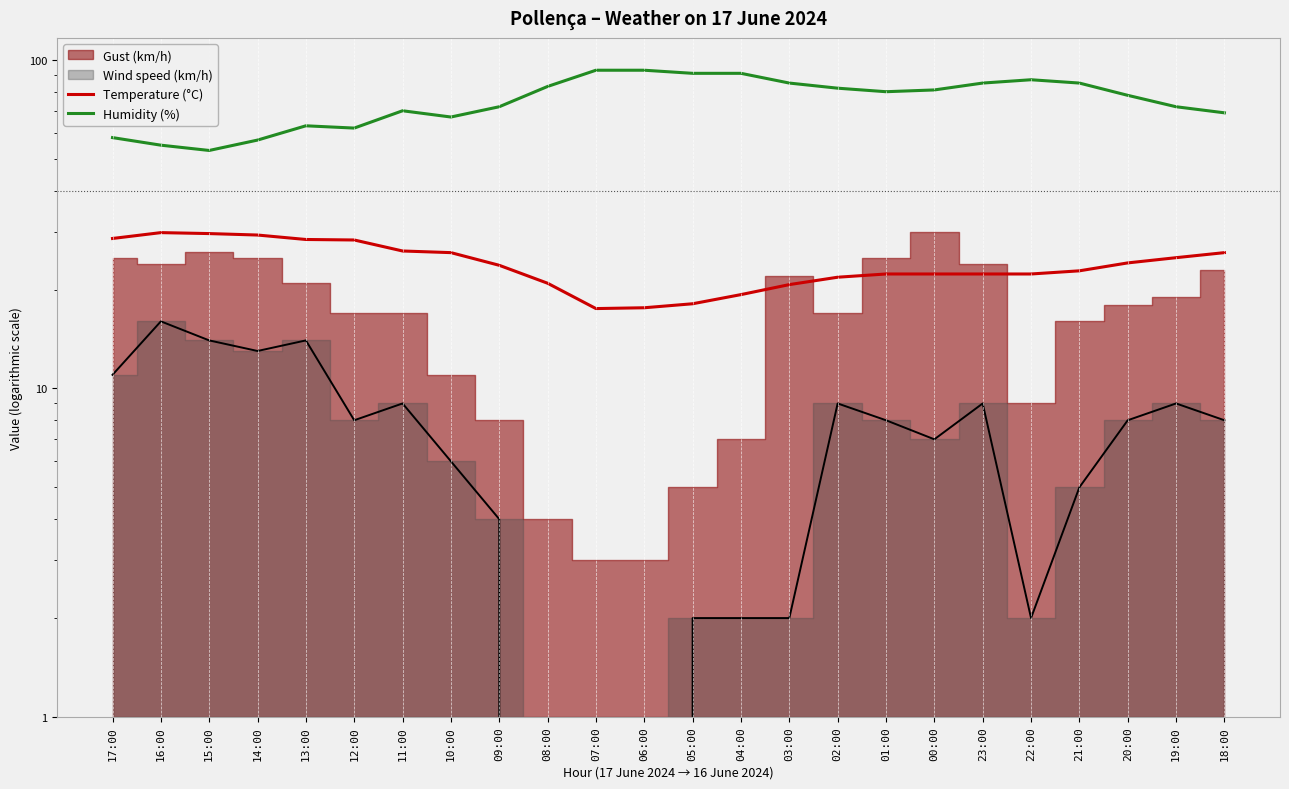

What is the difference between the maximum and minimum values in the Temperature (°C) series?

12.3